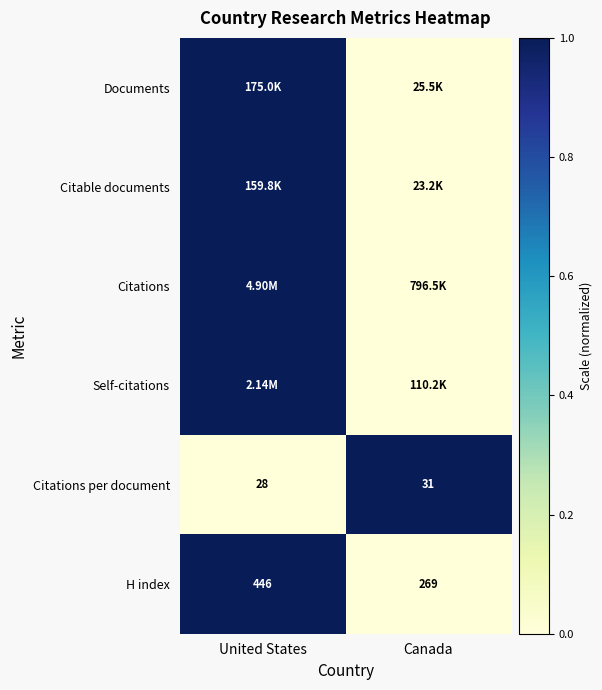

What is the sum of the H index values at Canada and United States?

715